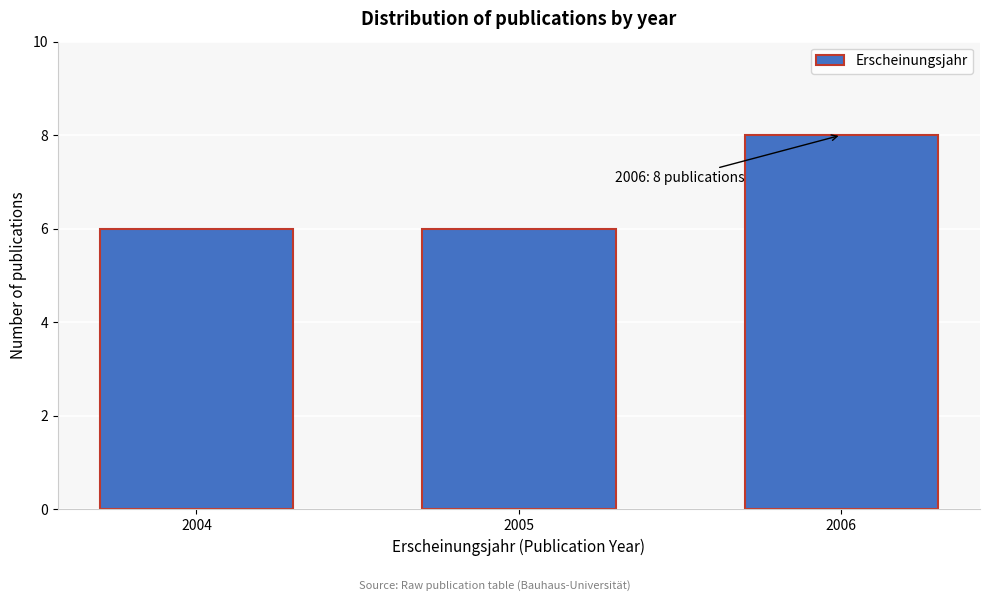

Reading left to right, what are all the values shown in this chart?

6	6	8